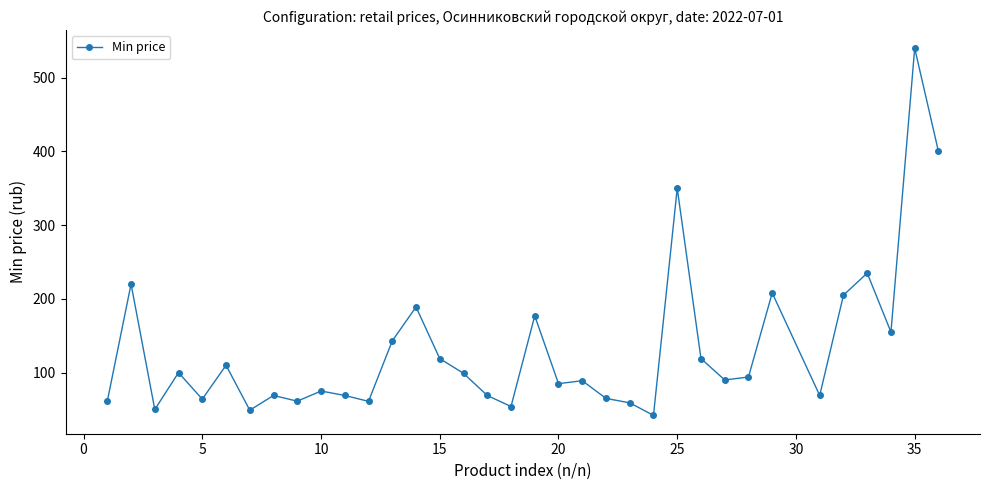

What is the maximum value shown in the chart?

540.0